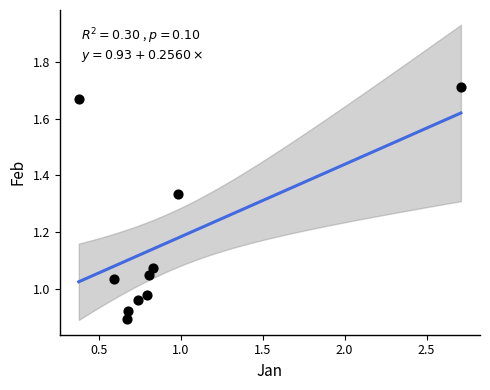

What is the average Y value?

1.2